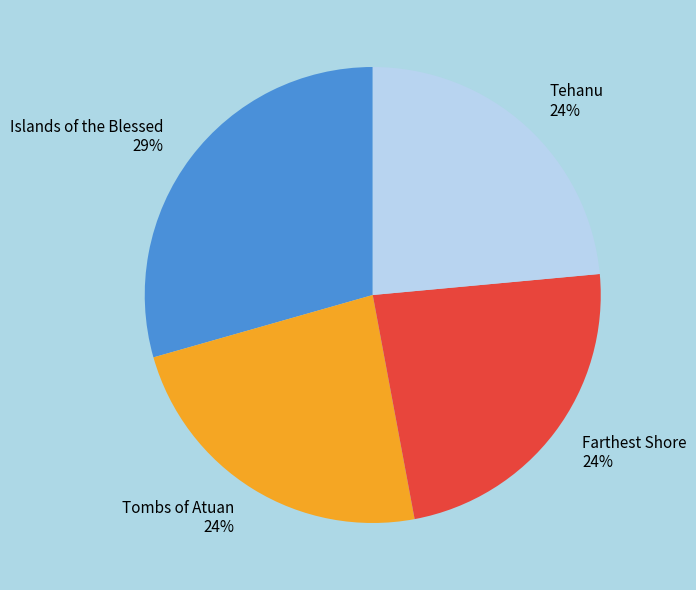

Is the sum of Islands of the Blessed and Farthest Shore greater than half?

Yes